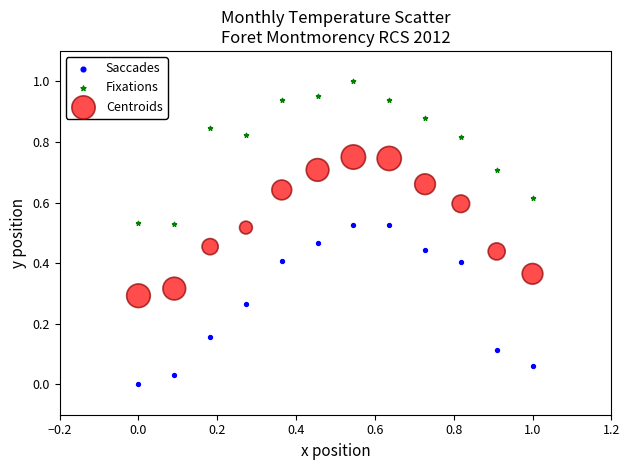

Which series has the widest spread of Y values?

Saccades